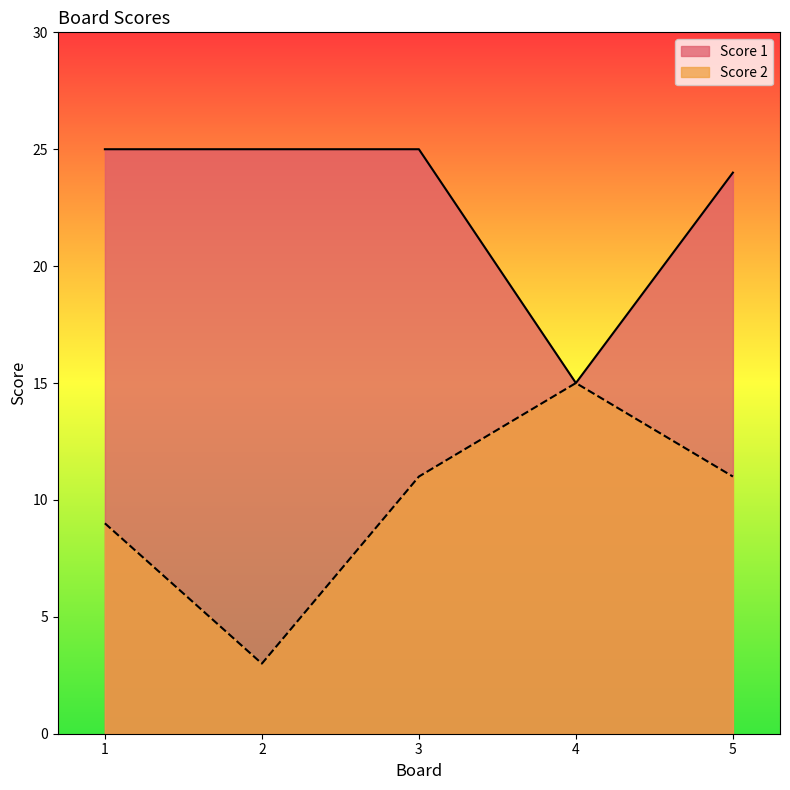

Rank the categories by Score 2 value from highest to lowest.

4, 3, 5, 1, 2